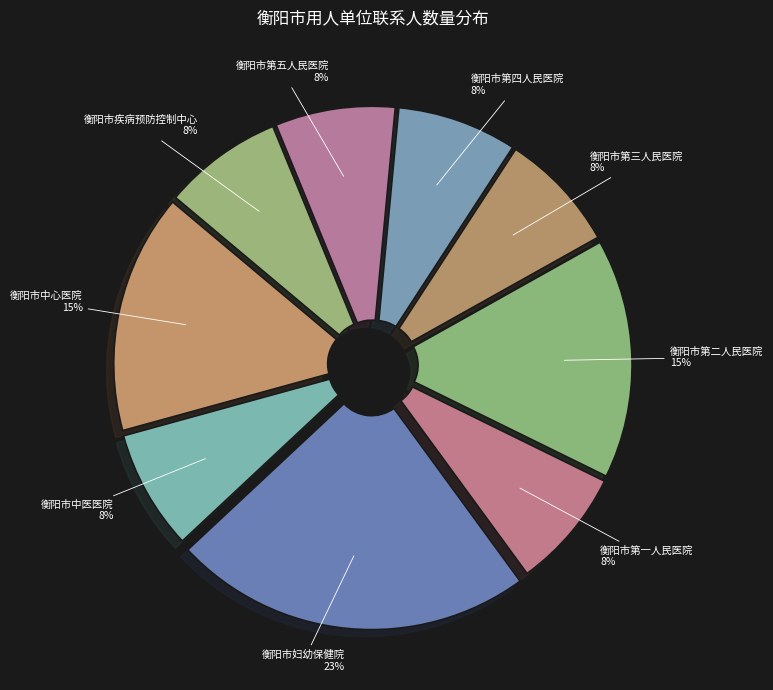

True or false: 衡阳市第一人民医院 accounts for 8% of the total.

True